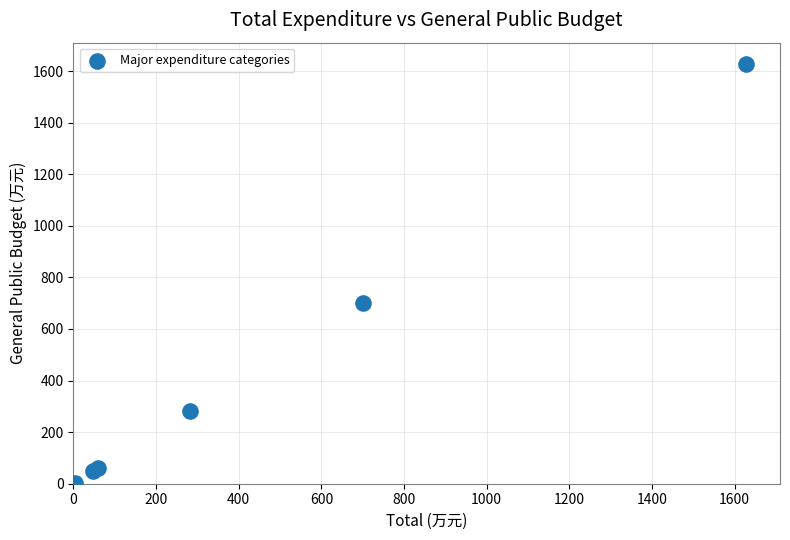

What Y value in the scatter plot is closest to 815?

700.7